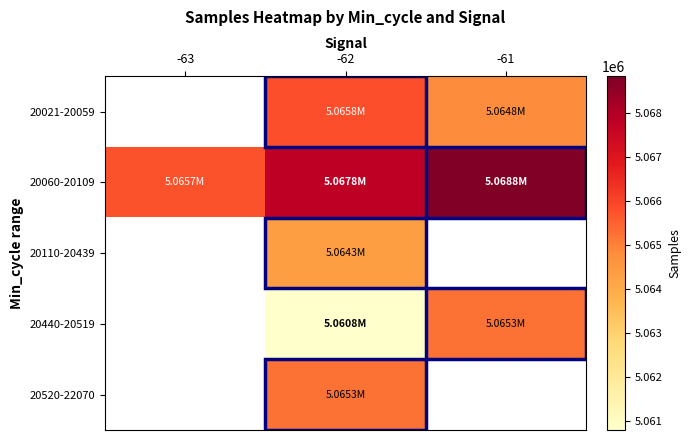

Is the value of 20021-20059 at -63 greater than the value of 20060-20109 at -62?

No